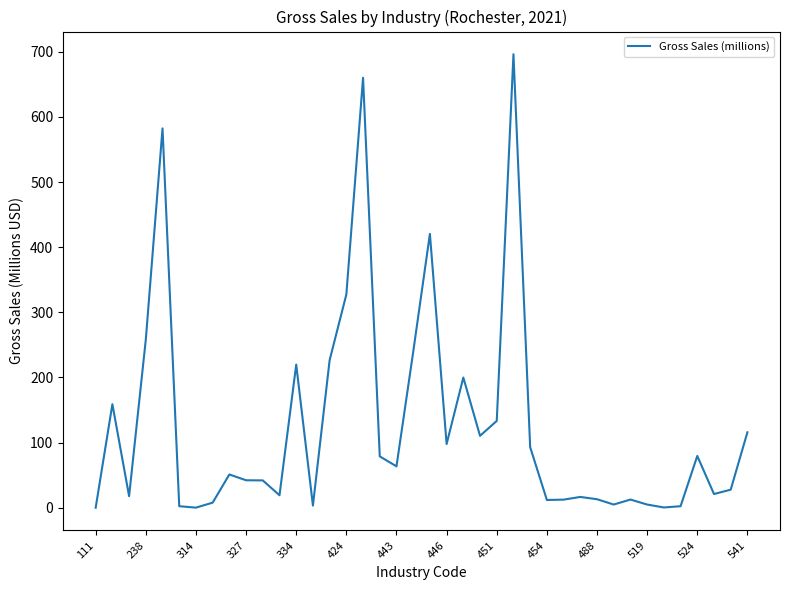

Does the chart display data point markers on the line(s)?

No